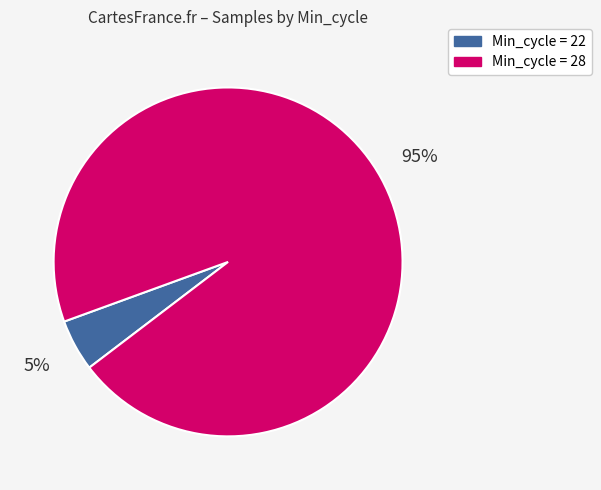

Is there any slice that represents more than half of the pie?

Yes